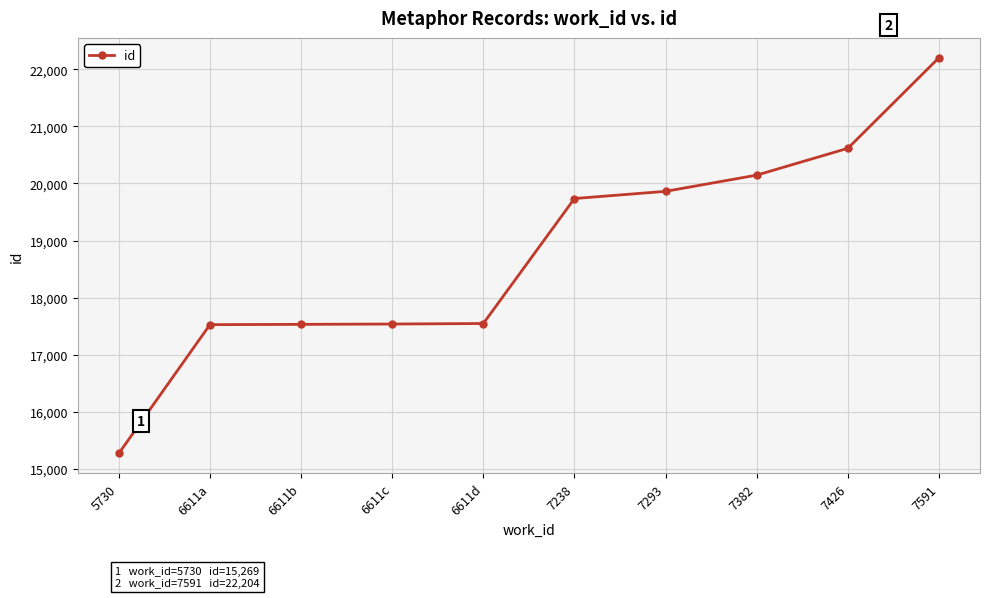

What is the sum of all values?

187973